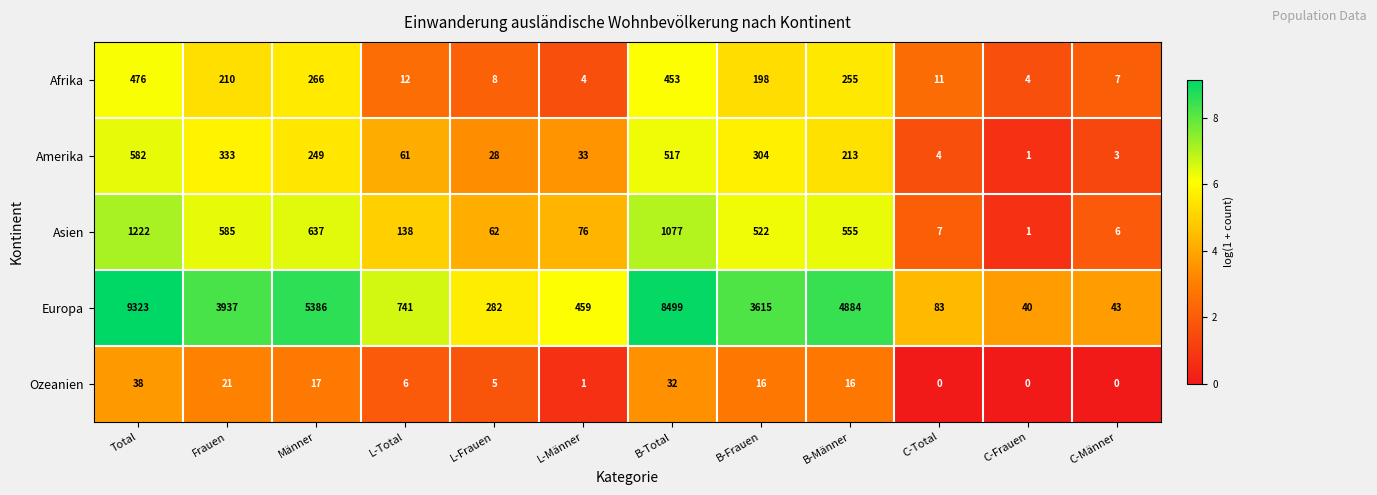

At which category is the sum across all series the highest?

Total